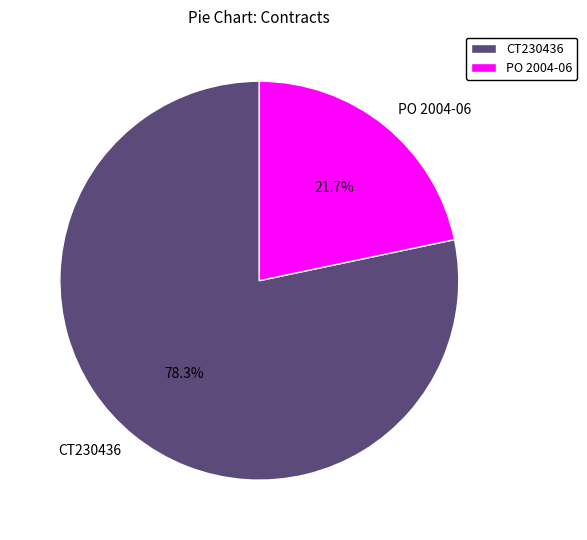

Which slice is the smallest?

PO 2004-06